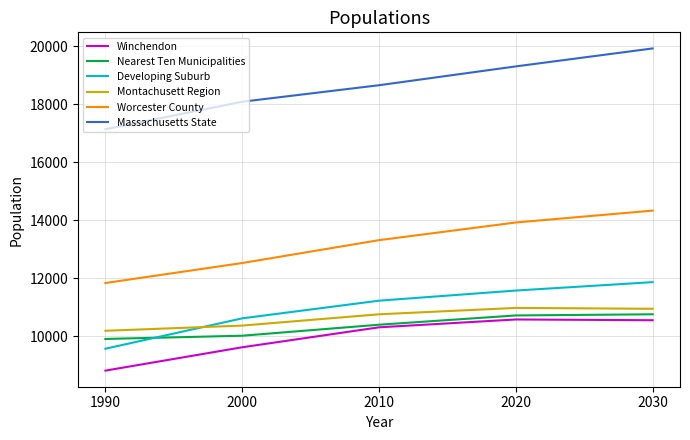

Does the chart display data point markers on the line(s)?

No